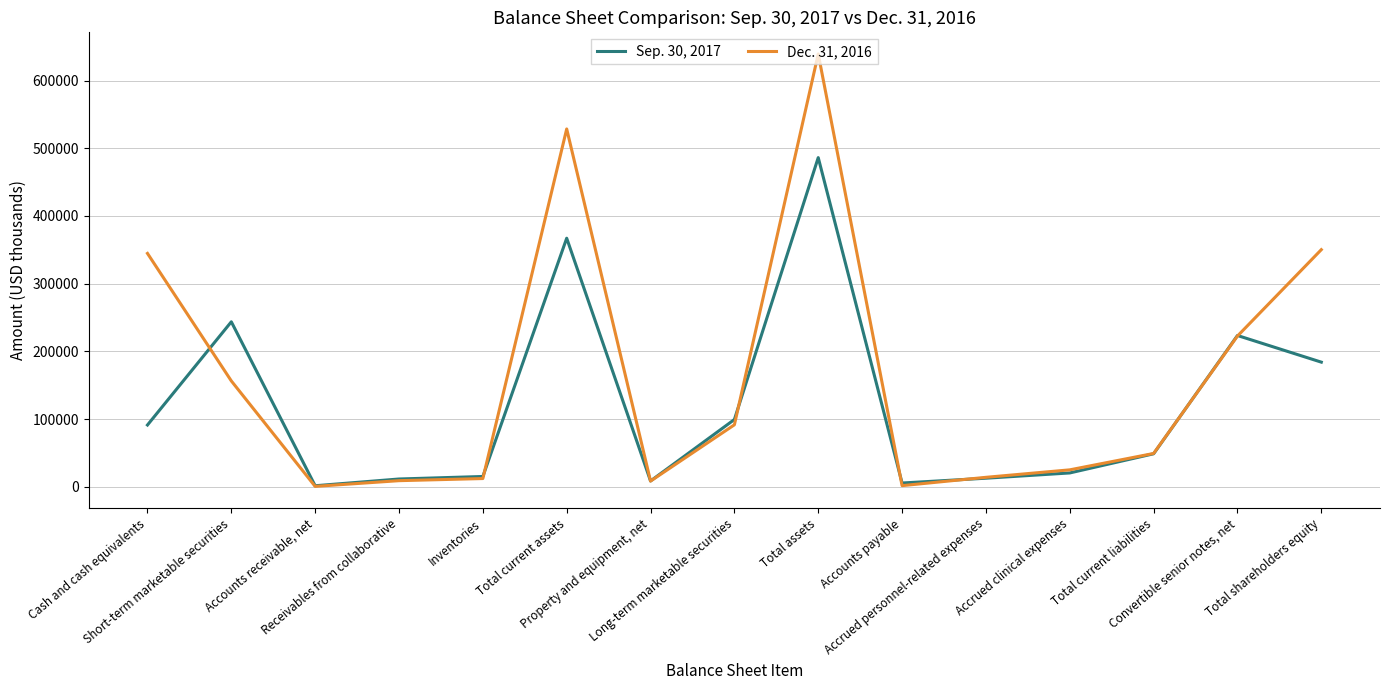

What is the maximum value shown in the chart?

639254